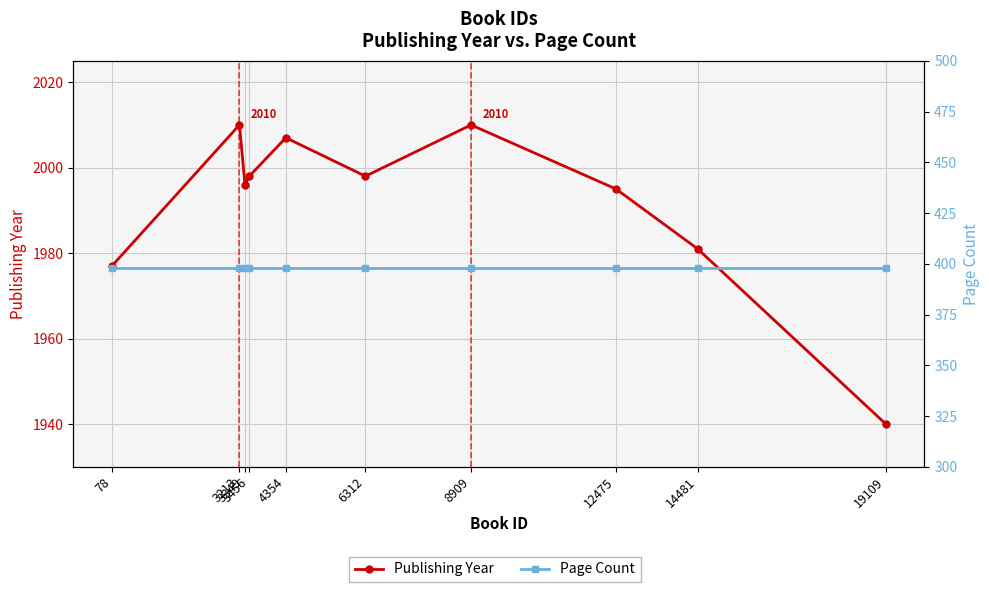

True or false: Publishing Year and Page Count cross at least once.

False